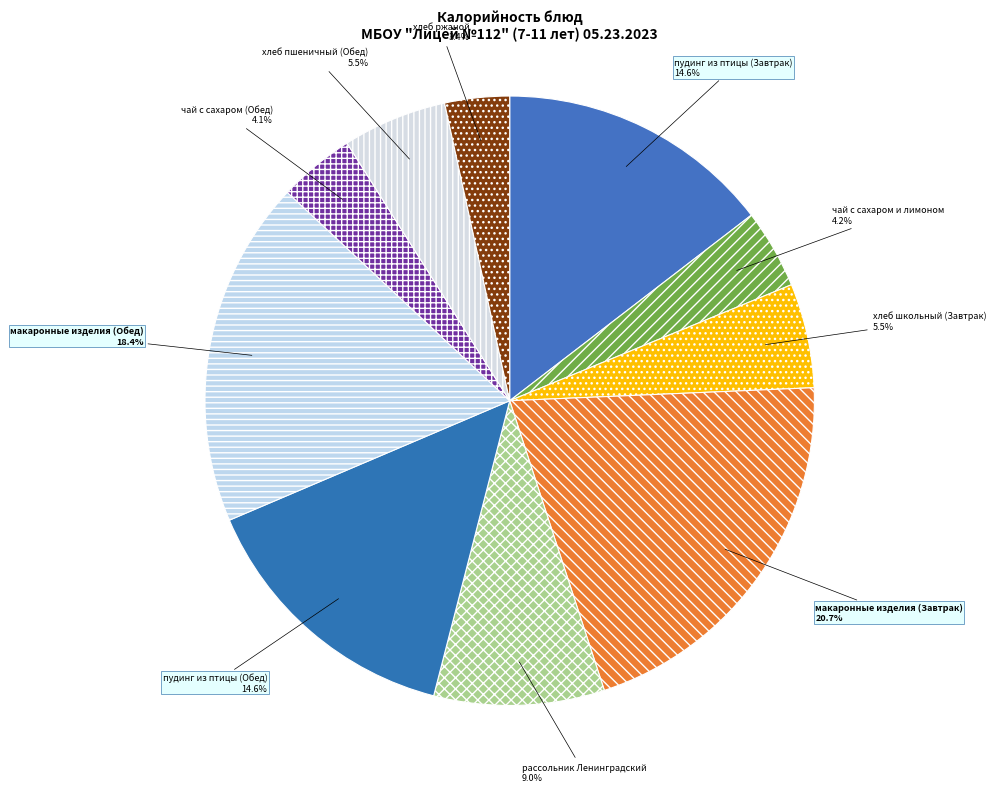

To the nearest percent, what is the combined percentage of чай с сахаром (Обед) and рассольник Ленинградский?

13%